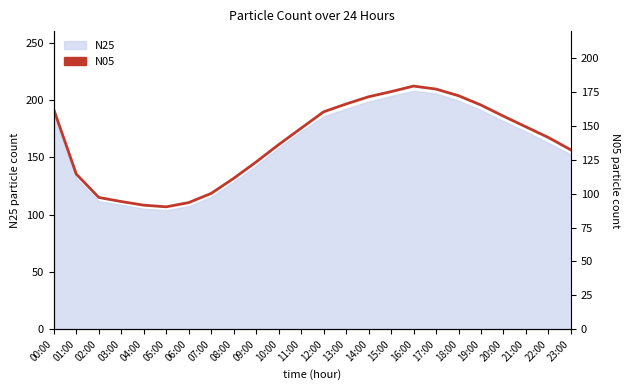

What is the average value?

138.0